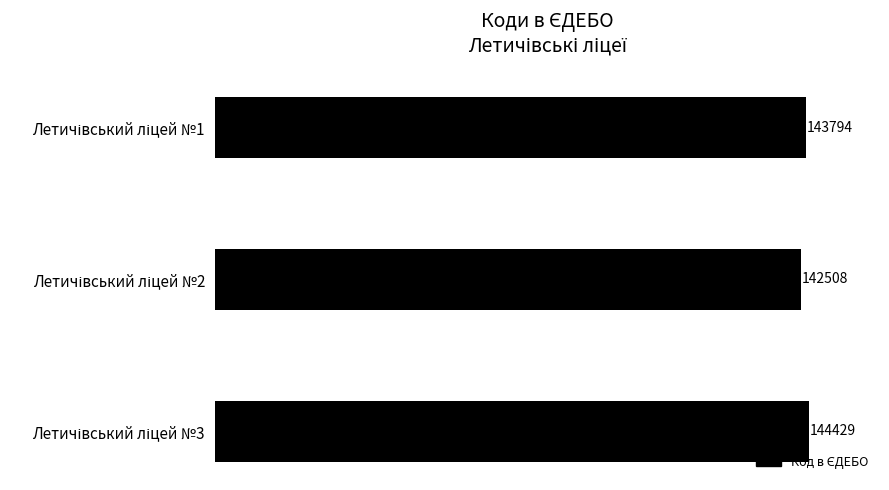

How many bars are there in total?

3